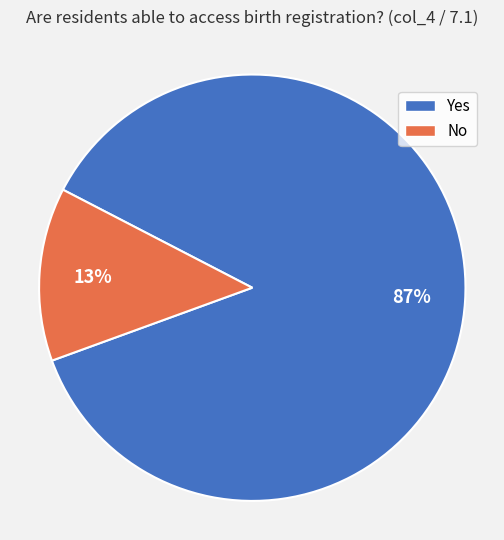

What is the majority slice?

Yes